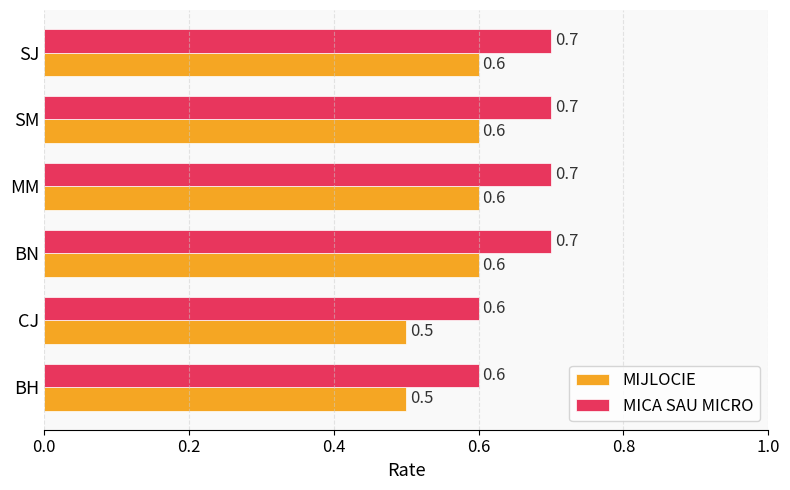

What is the sum of all MIJLOCIE values?

3.4